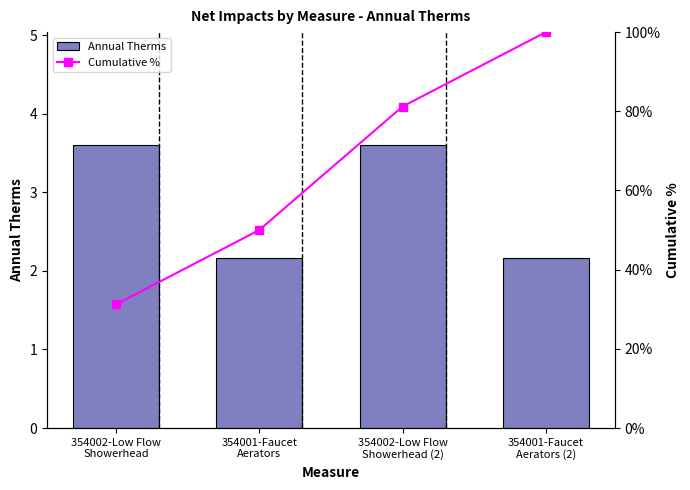

Is it true that Cumulative % equals 135.2 at 354002-Low Flow
Showerhead (2)?

False